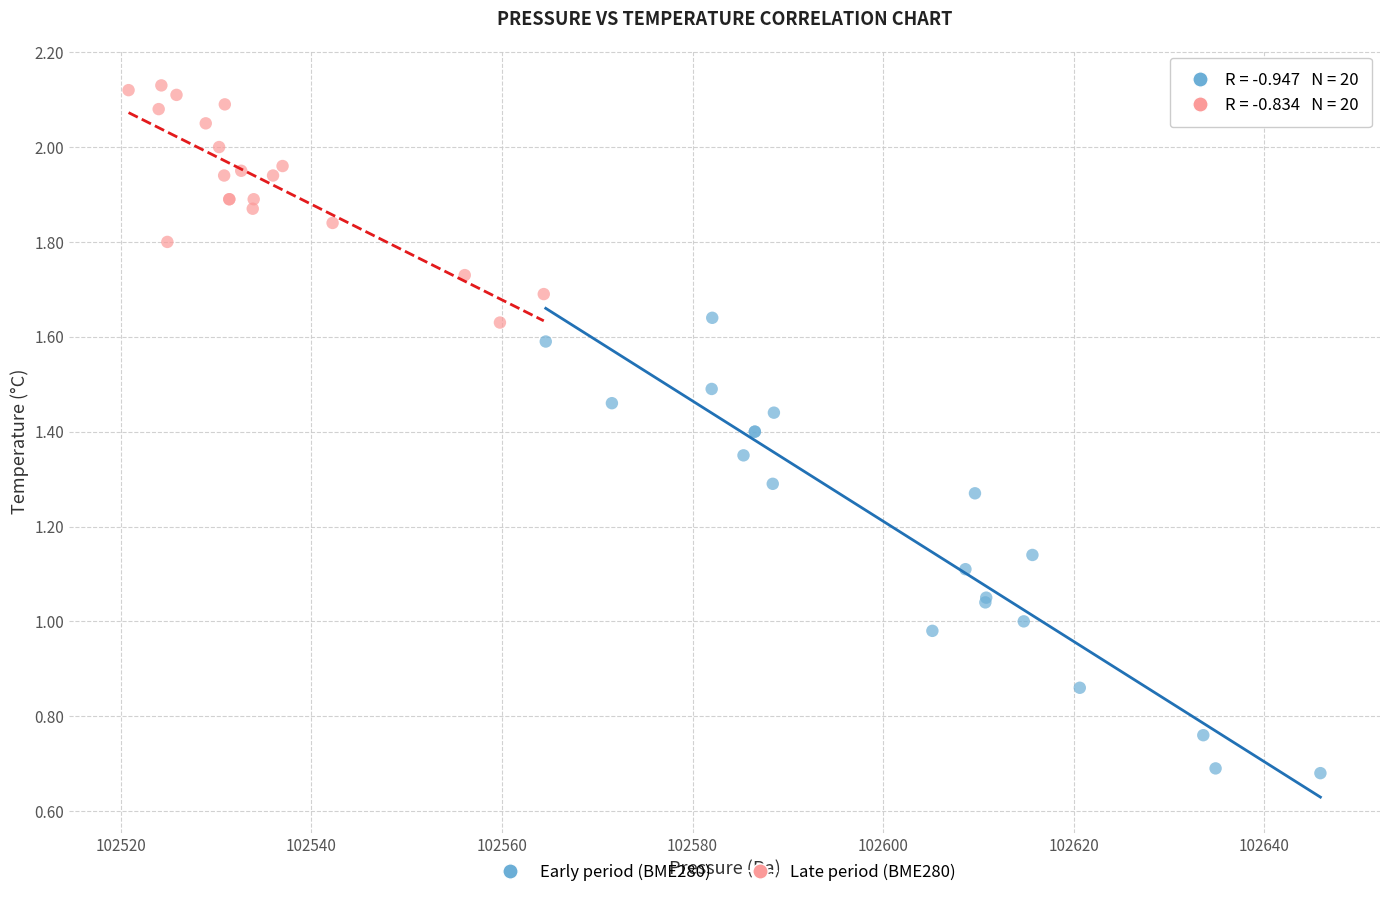

Which series contains the highest Y value?

Late period (BME280)